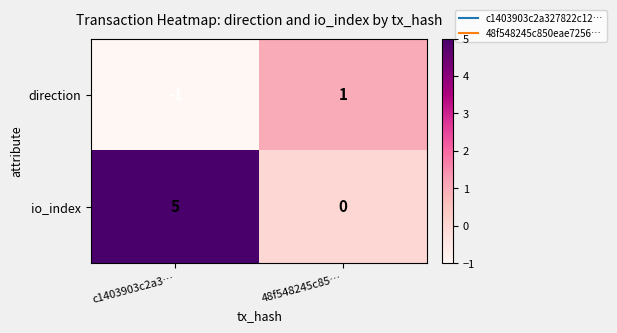

Reading right to left, extract all data points from this chart.

direction: 1	-1
io_index: 0	5